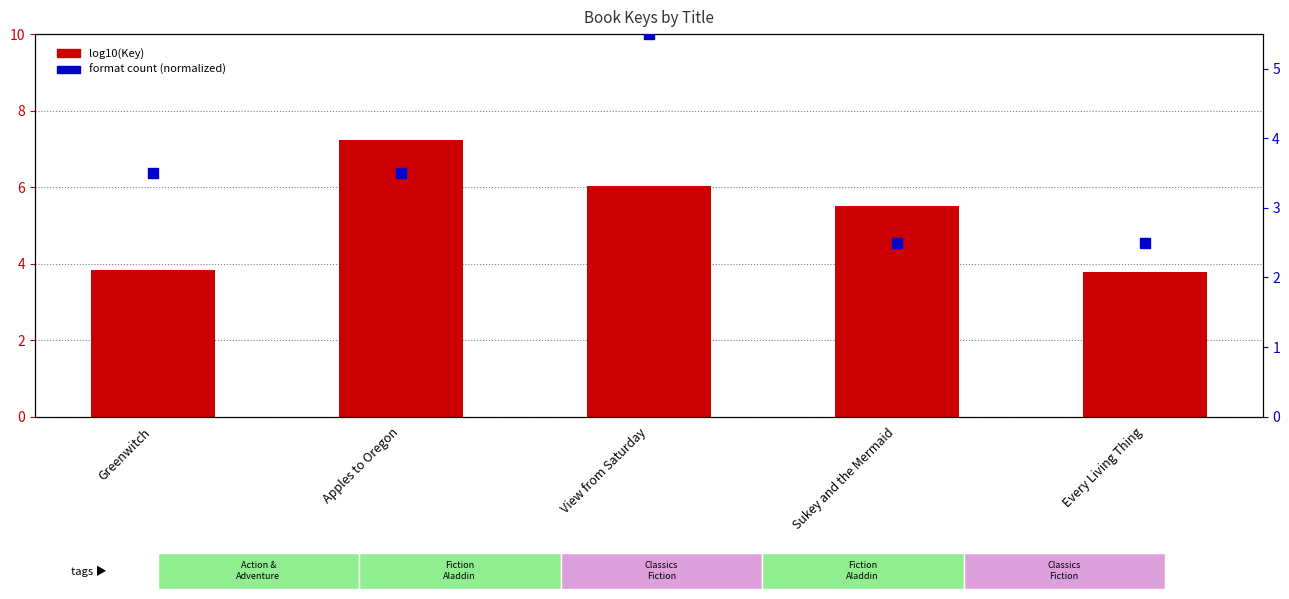

Is the value of log10(Key) at Every Living Thing greater than the value of Format count (normalized) at Greenwitch?

Yes